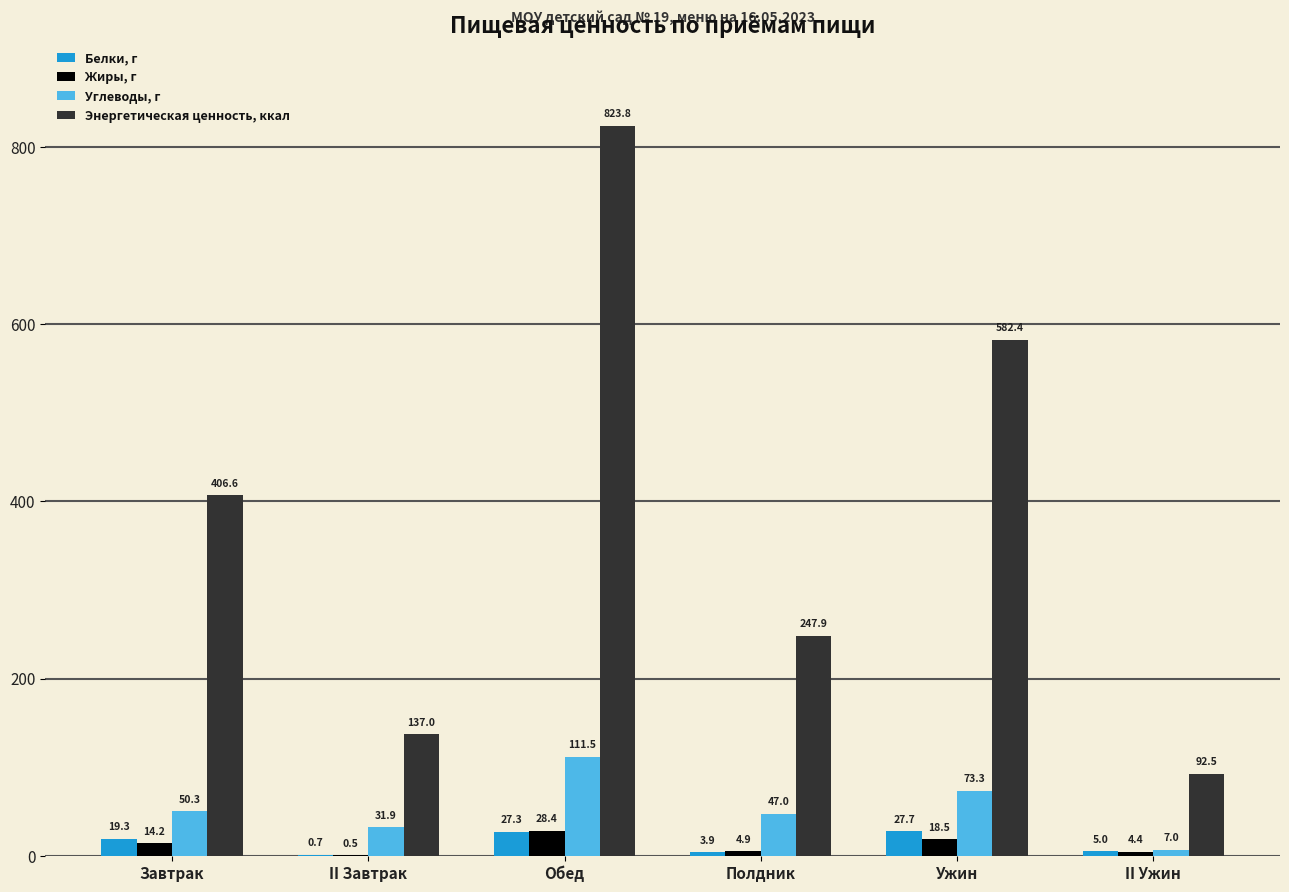

Which series changed the most between Ужин and II Ужин?

Энергетическая ценность, ккал